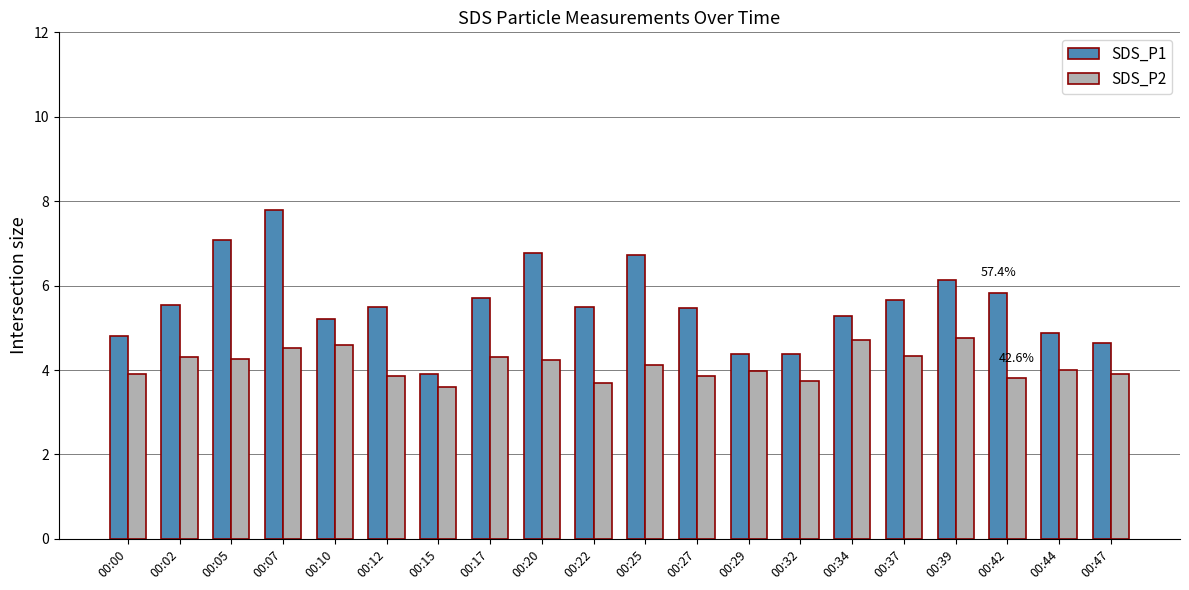

What is the greatest value displayed?

7.8